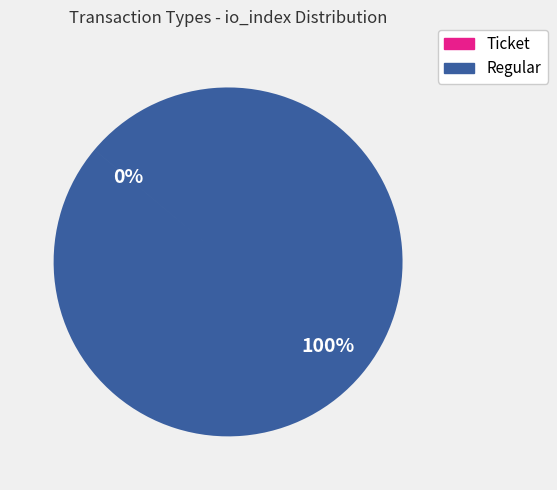

What is the majority slice?

Regular